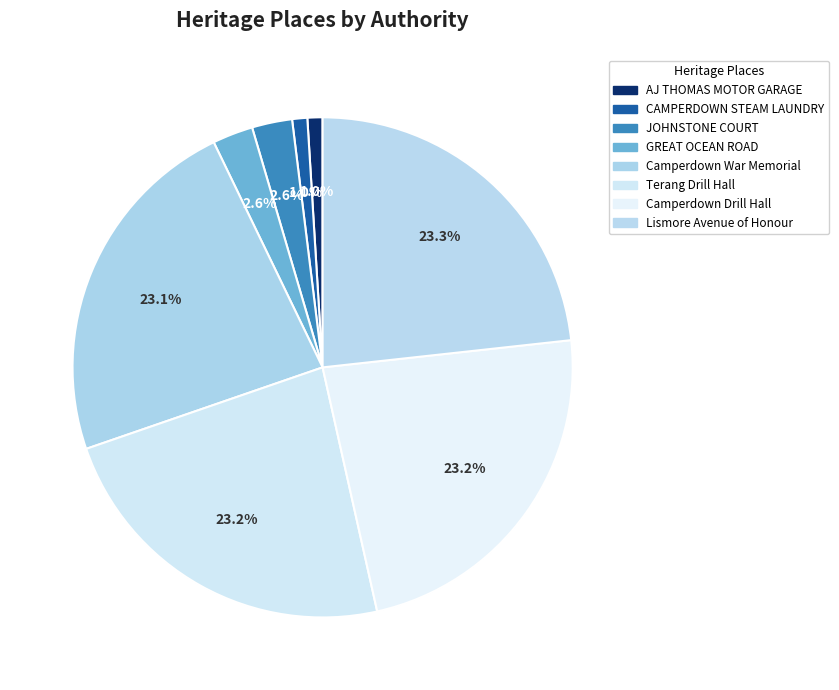

Count the number of slices in the pie.

8